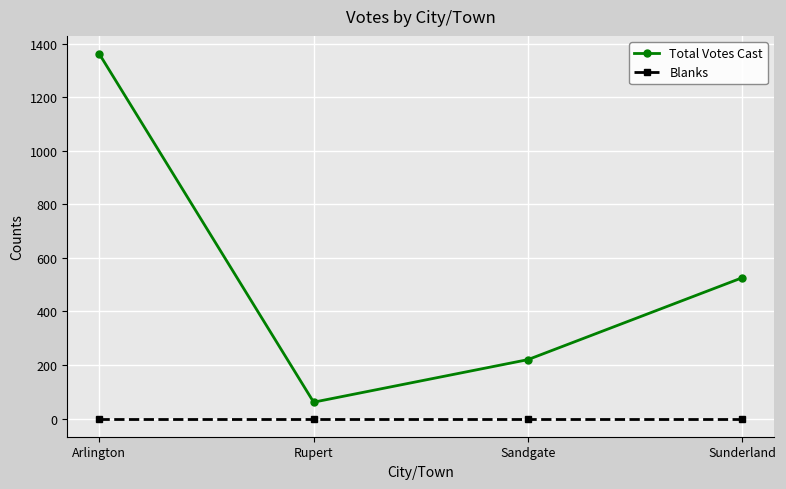

What is the label of the 3rd point from the left?

Sandgate